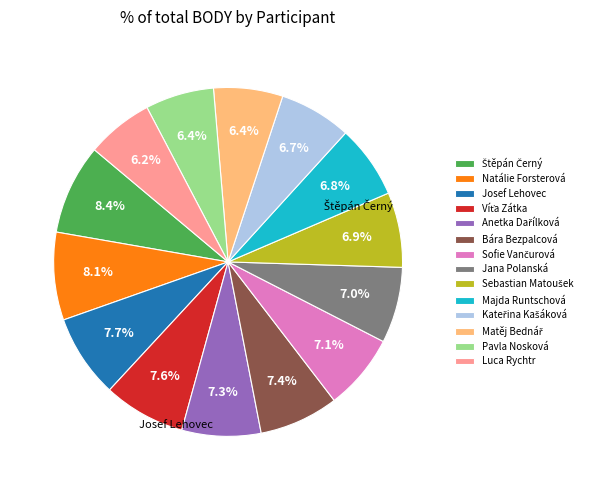

Is there any slice that represents more than half of the pie?

No